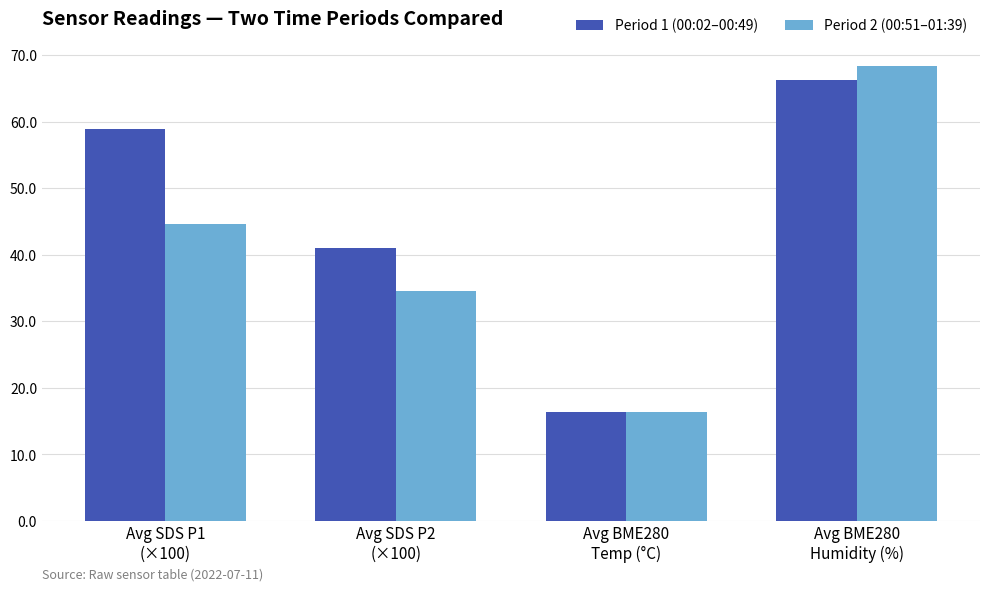

What is the value of the Period 2 (00:51–01:39) bar at the 3rd from the left?

16.3